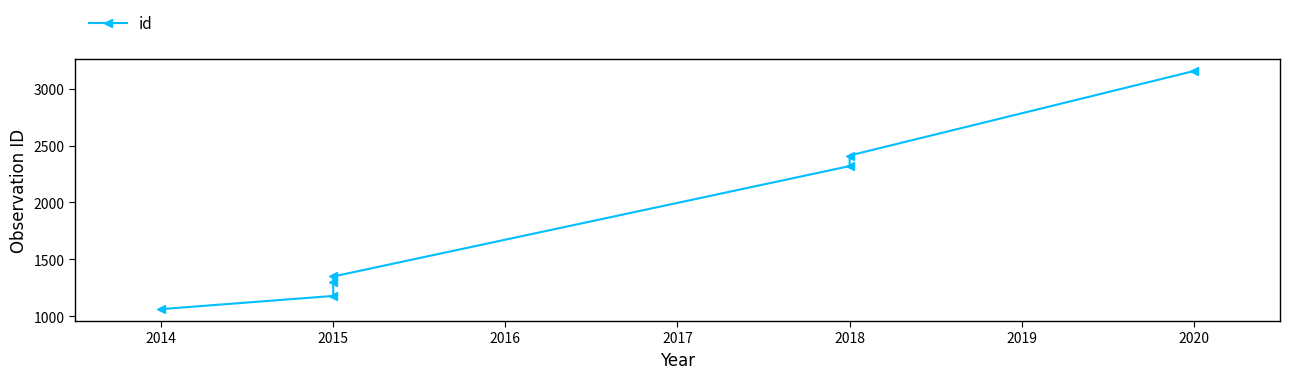

At which label does the data first exceed 1349?

2018